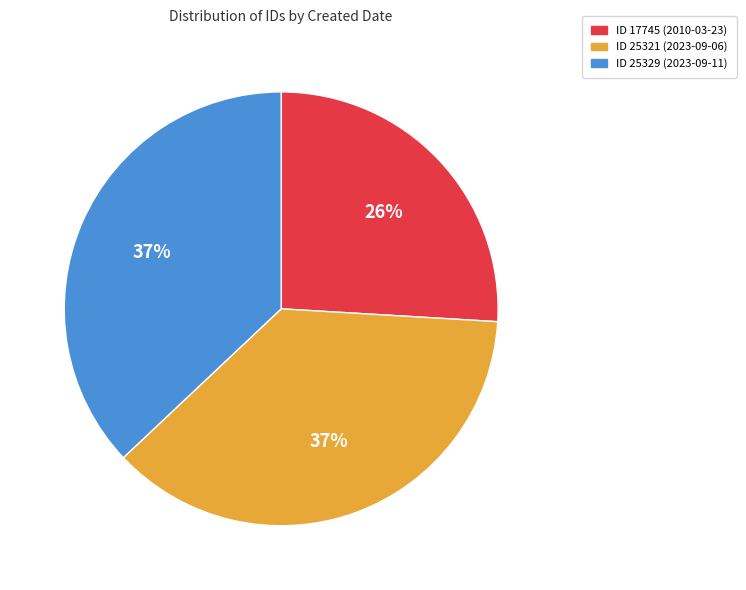

Is there any slice that represents more than half of the pie?

No